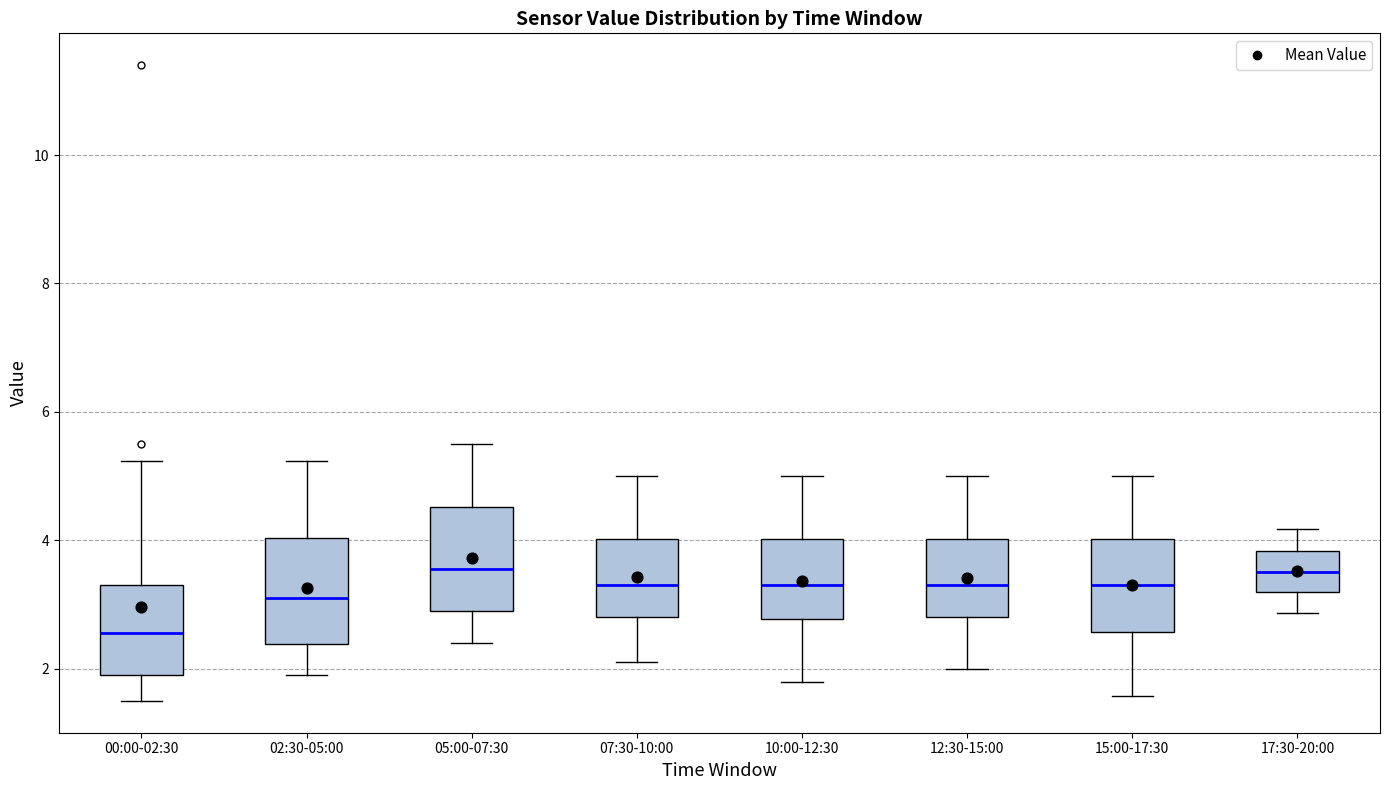

Reading left to right, transcribe this box plot: for each box, give where its median line is, the range the box spans, and where its two whiskers end, as read against the y-axis. The values are not printed on the chart, so give them approximately, as read against the axis.

00:00-02:30: median 2.6, box 2.0 to 3.4, whiskers 1.6 to 5.2
02:30-05:00: median 3.2, box 2.4 to 4.0, whiskers 2.0 to 5.2
05:00-07:30: median 3.6, box 3.0 to 4.6, whiskers 2.4 to 5.6
07:30-10:00: median 3.4, box 2.8 to 4.0, whiskers 2.2 to 5.0
10:00-12:30: median 3.4, box 2.8 to 4.0, whiskers 1.8 to 5.0
12:30-15:00: median 3.4, box 2.8 to 4.0, whiskers 2.0 to 5.0
15:00-17:30: median 3.4, box 2.6 to 4.0, whiskers 1.6 to 5.0
17:30-20:00: median 3.6, box 3.2 to 3.8, whiskers 2.8 to 4.2